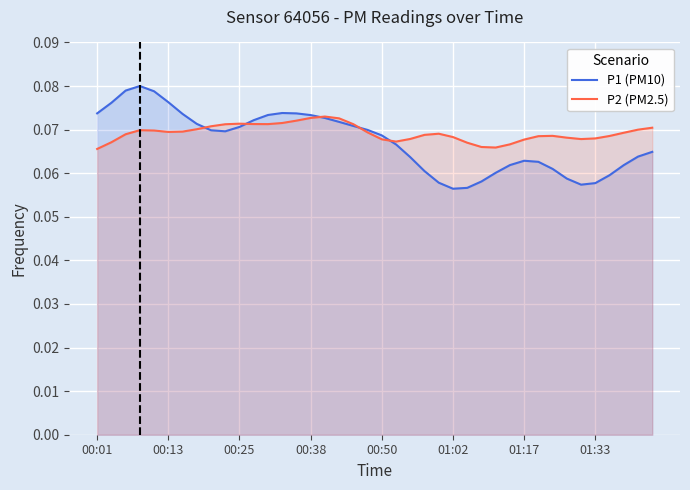

Which series has the largest range (max minus min)?

P1 (PM10)